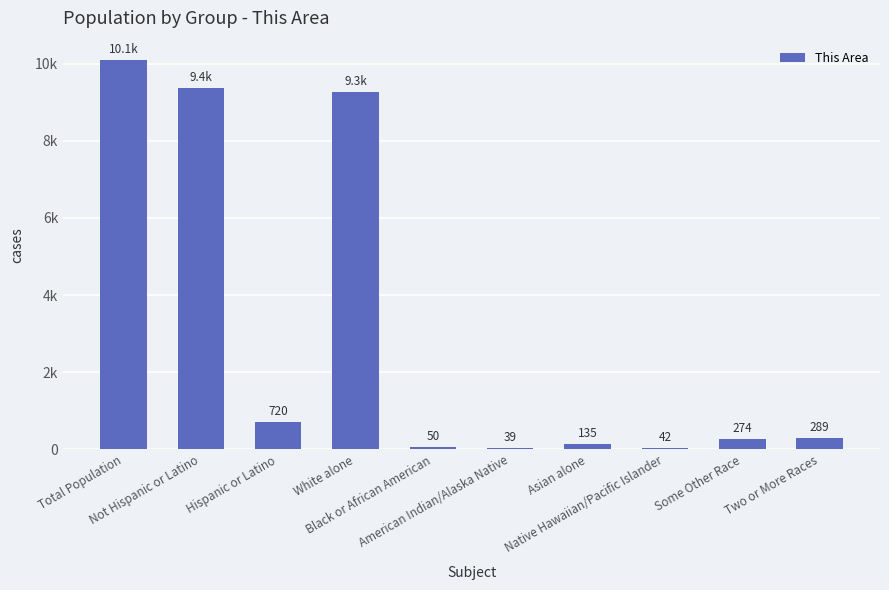

Rank the categories by value from lowest to highest.

American Indian/Alaska Native, Native Hawaiian/Pacific Islander, Black or African American, Asian alone, Some Other Race, Two or More Races, Hispanic or Latino, White alone, Not Hispanic or Latino, Total Population